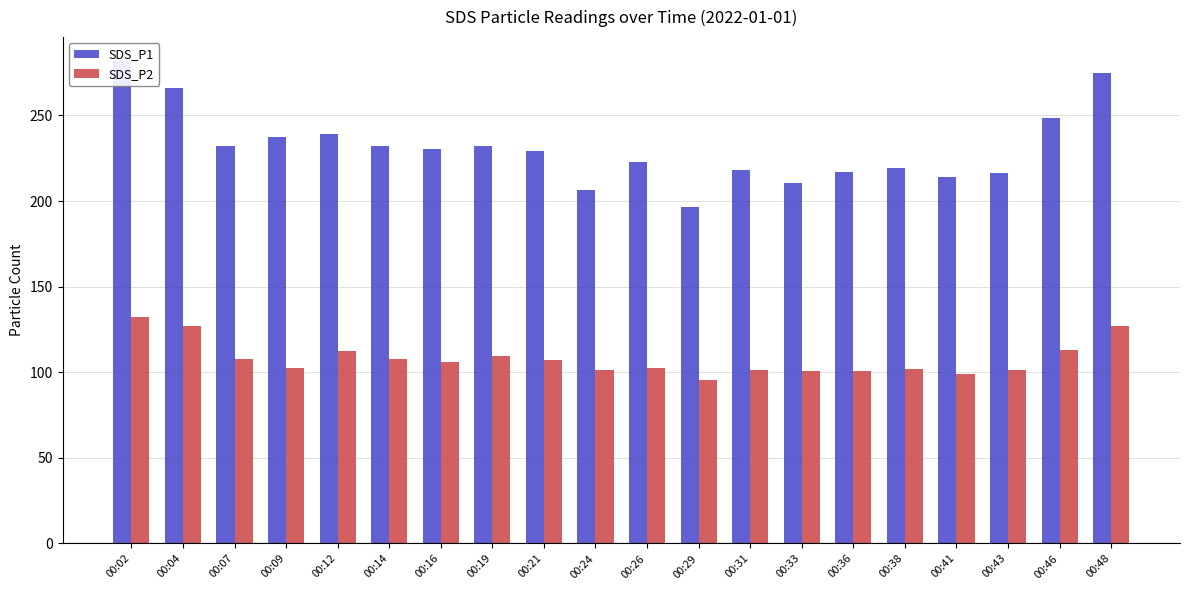

What is the sum of all SDS_P2 values?

2155.1